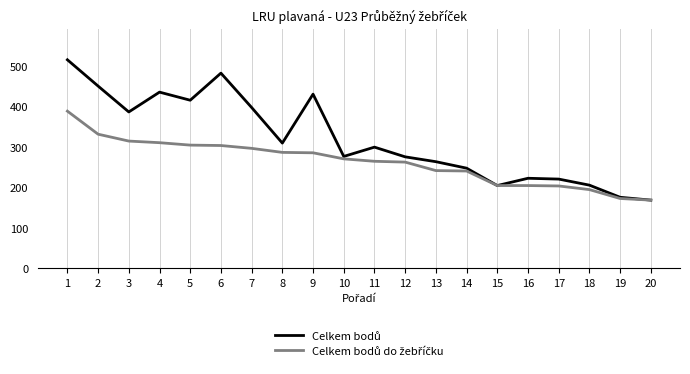

What is the total value across all series at 6?

785